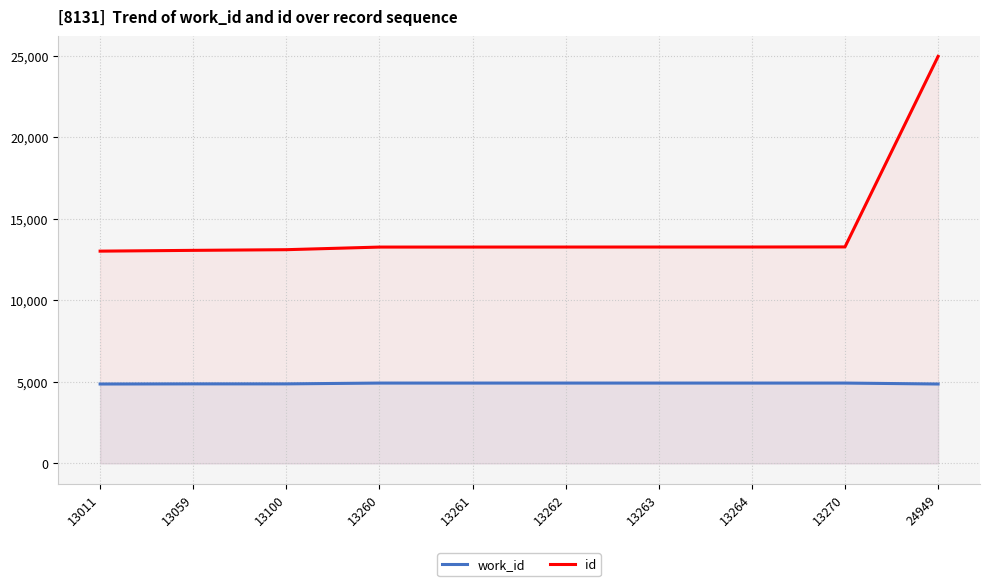

What is the value of the id point at the 7th from the left?

13263